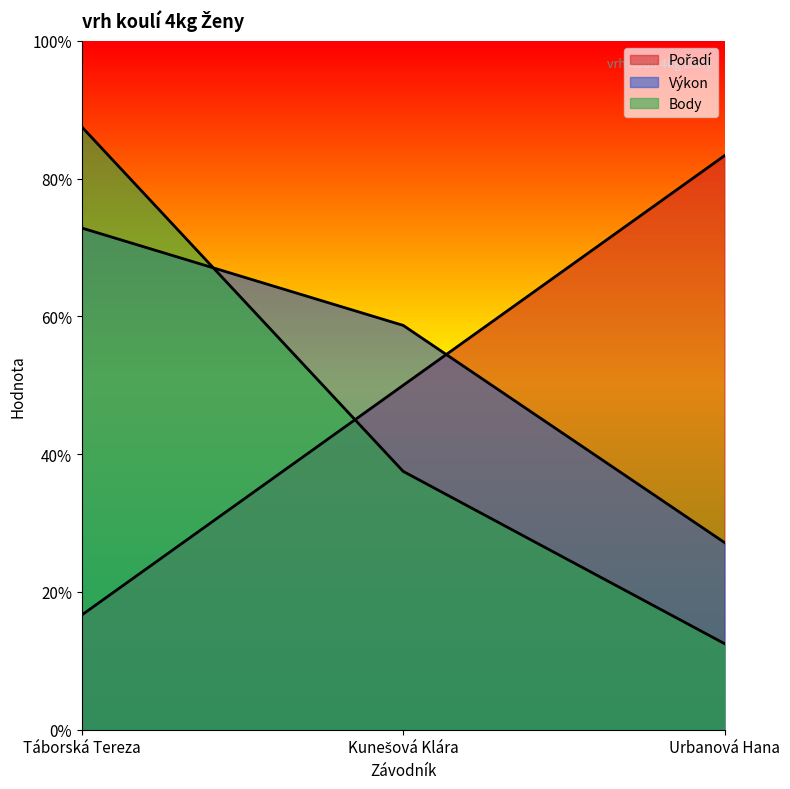

What is the smallest value displayed?

1.2